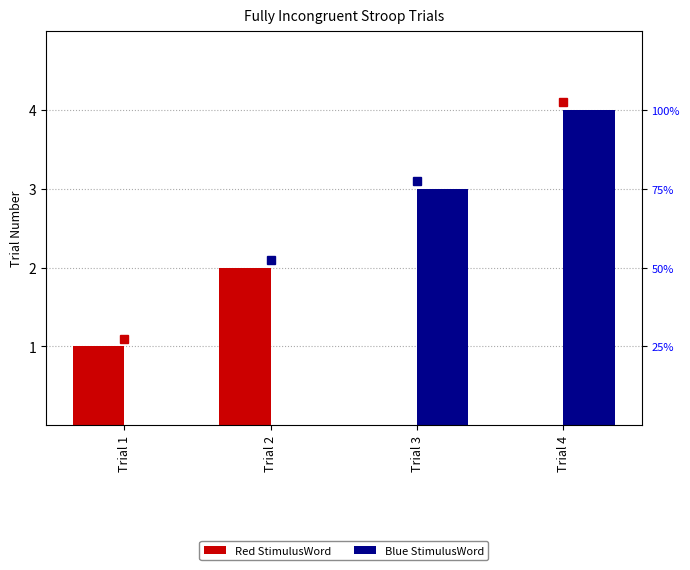

At Trial 3, list the series in order from largest to smallest.

Blue StimulusWord, Red StimulusWord